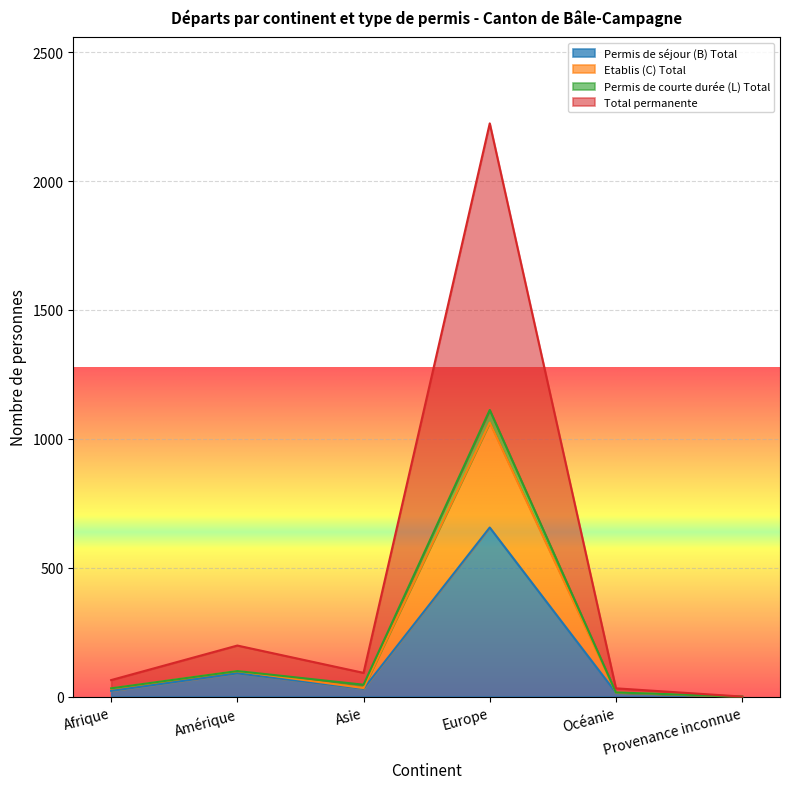

What is the label of the 2nd point from the right?

Océanie